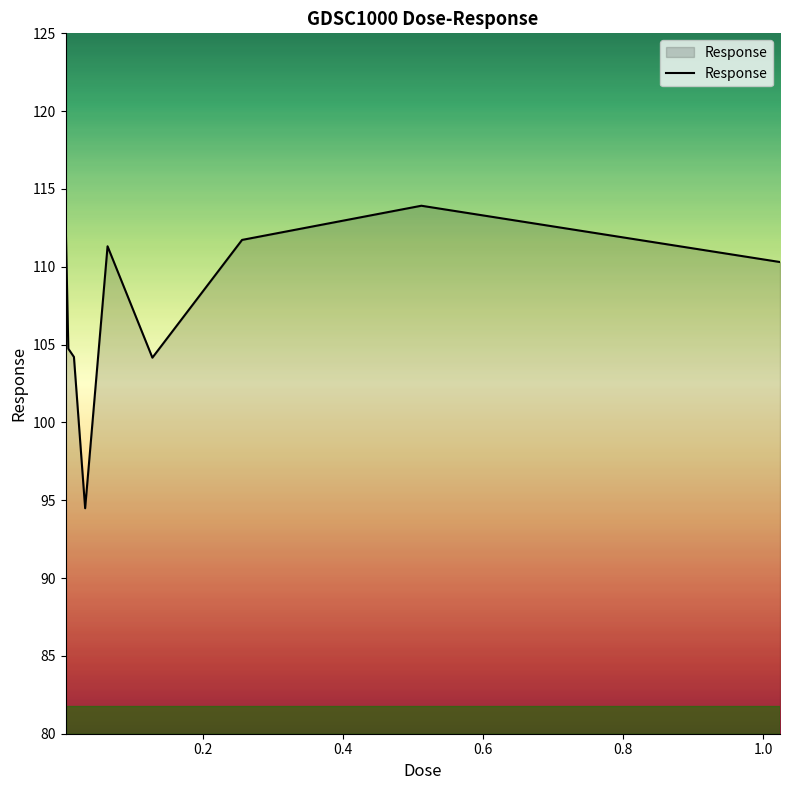

What is the difference between the maximum and minimum values?

19.4